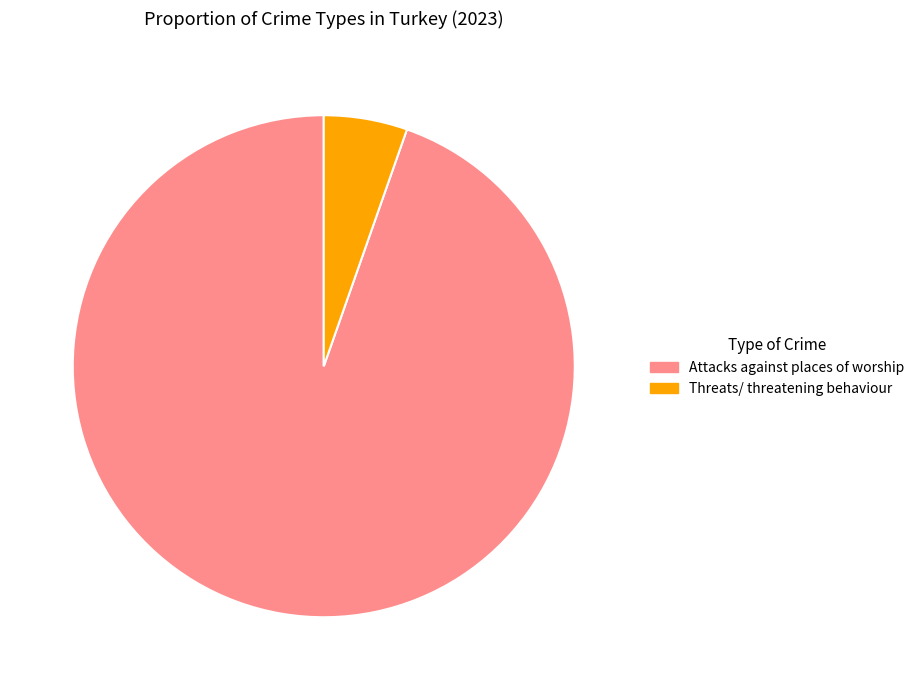

Is there a majority slice in this chart?

Yes